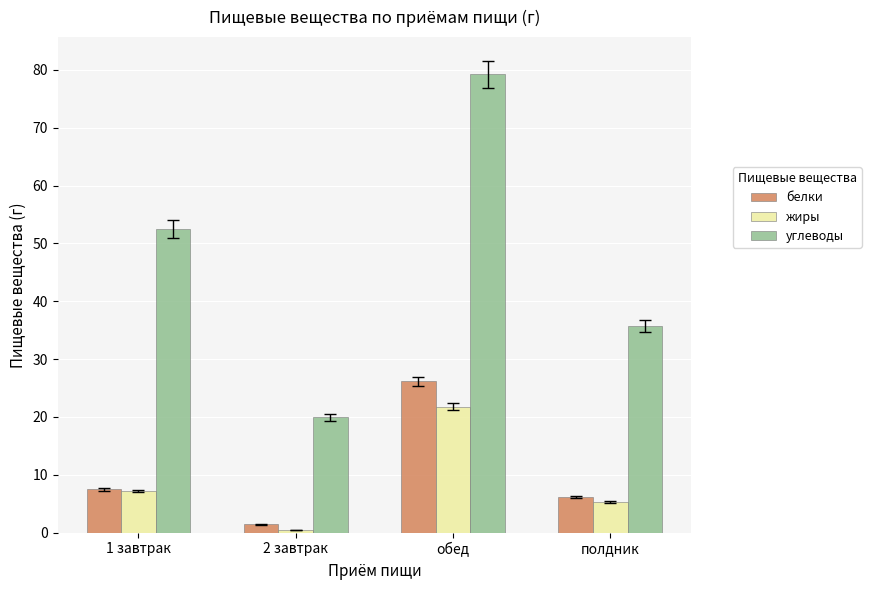

Rank the series at полдник from lowest to highest value.

жиры, белки, углеводы